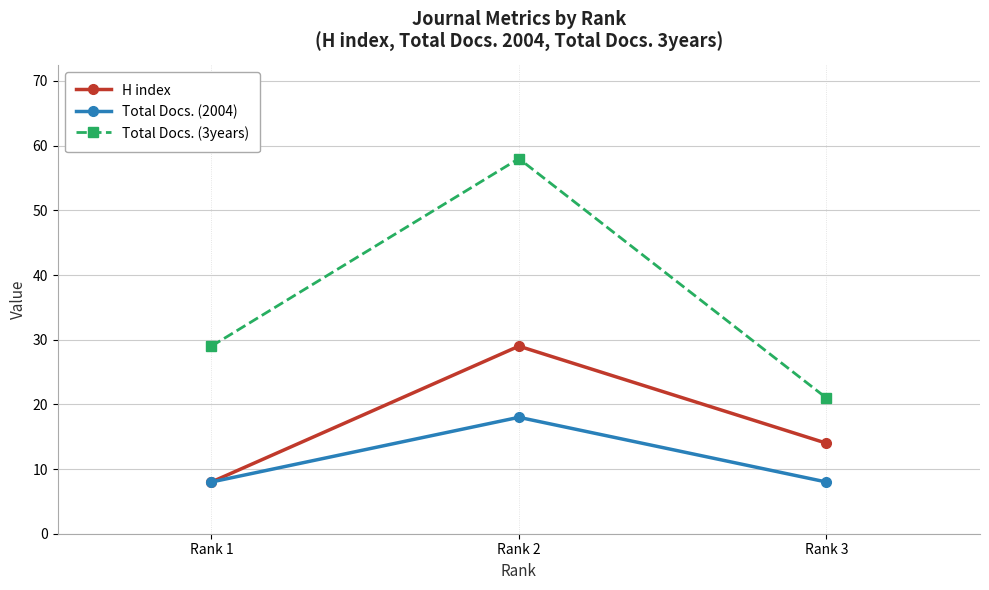

At which label does H index reach its minimum?

Rank 1